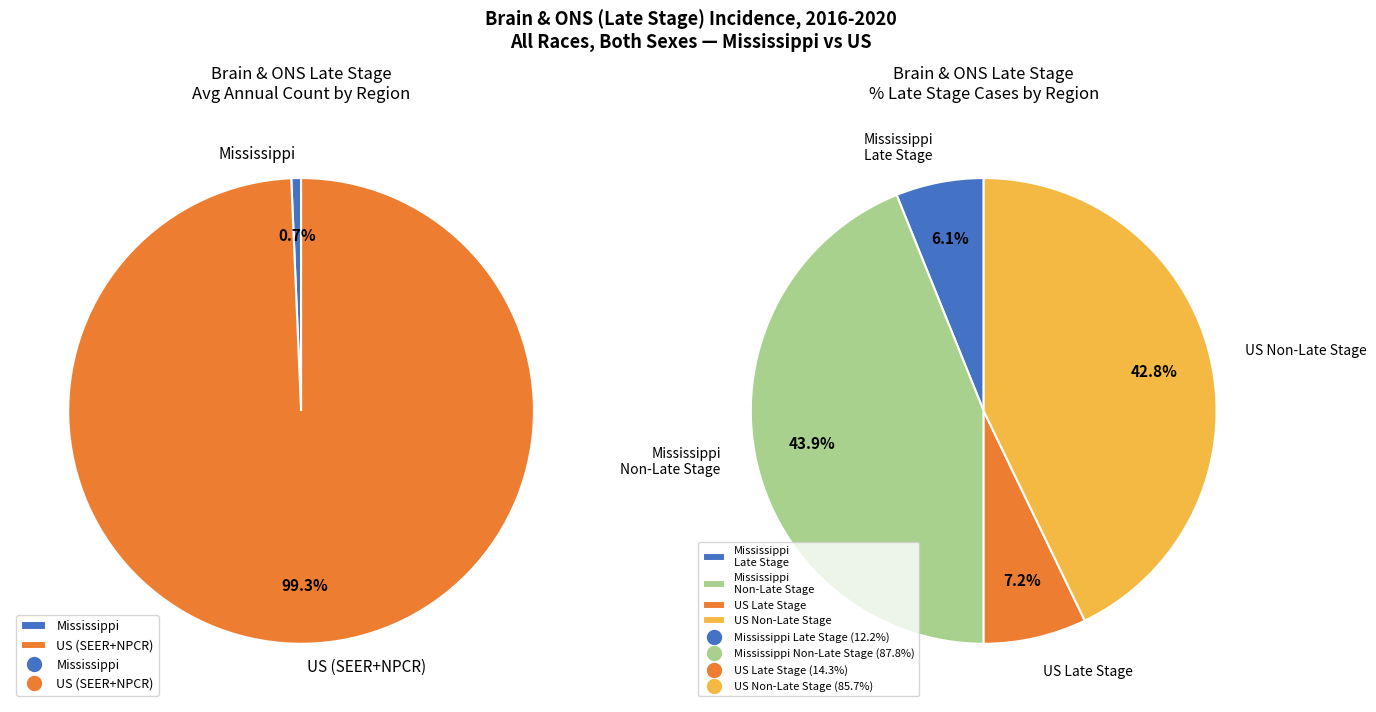

Which category has the smallest portion of the pie?

Mississippi